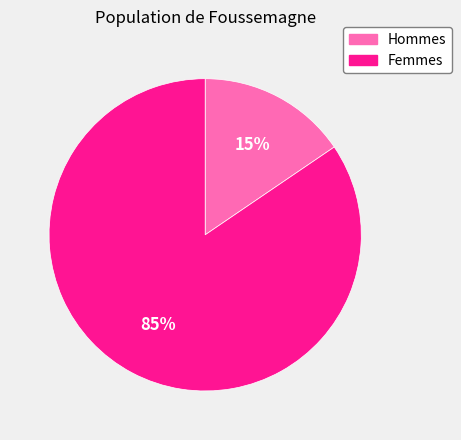

Rank the categories by value from lowest to highest.

Hommes, Femmes